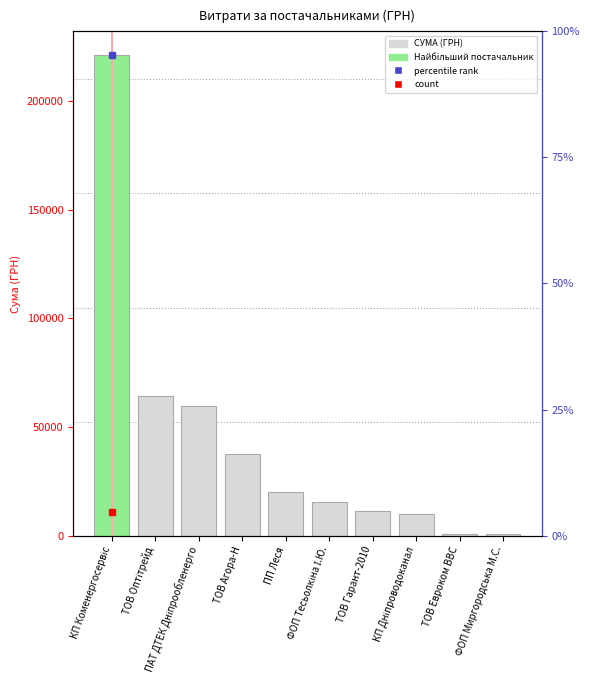

Reading left to right, list all the values displayed in this chart.

КП Коменергосервіс=221138.5	ТОВ Оптітрейд=64194.6	ПАТ ДТЕК Дніпрообленерго=59693.5	ТОВ Агора-Н=37392.2	ПП Леся=20130.9	ФОП Тесьолкіна І.Ю.=15361.0	ТОВ Гарант-2010=11331.3	КП Дніпроводоканал=10090.6	ТОВ Евроком ВВС=633.2	ФОП Миргородська М.С.=567.4